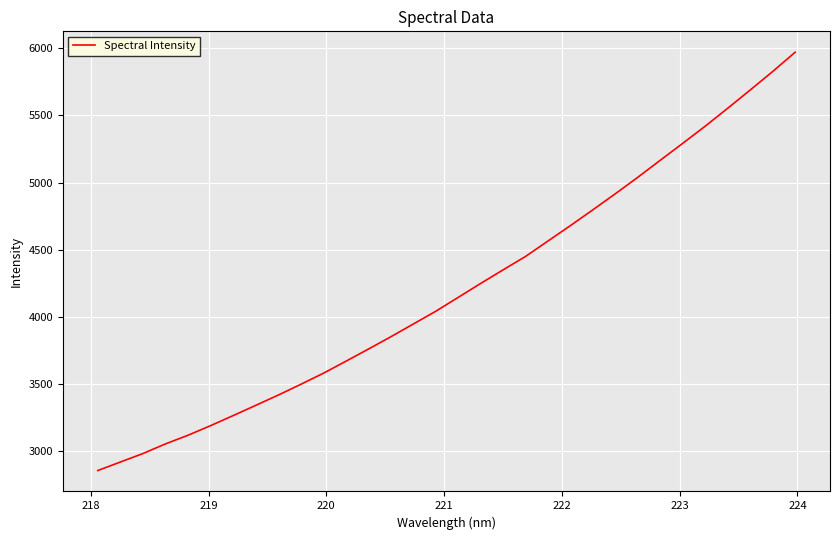

What is the difference between the maximum and minimum values?

3111.4